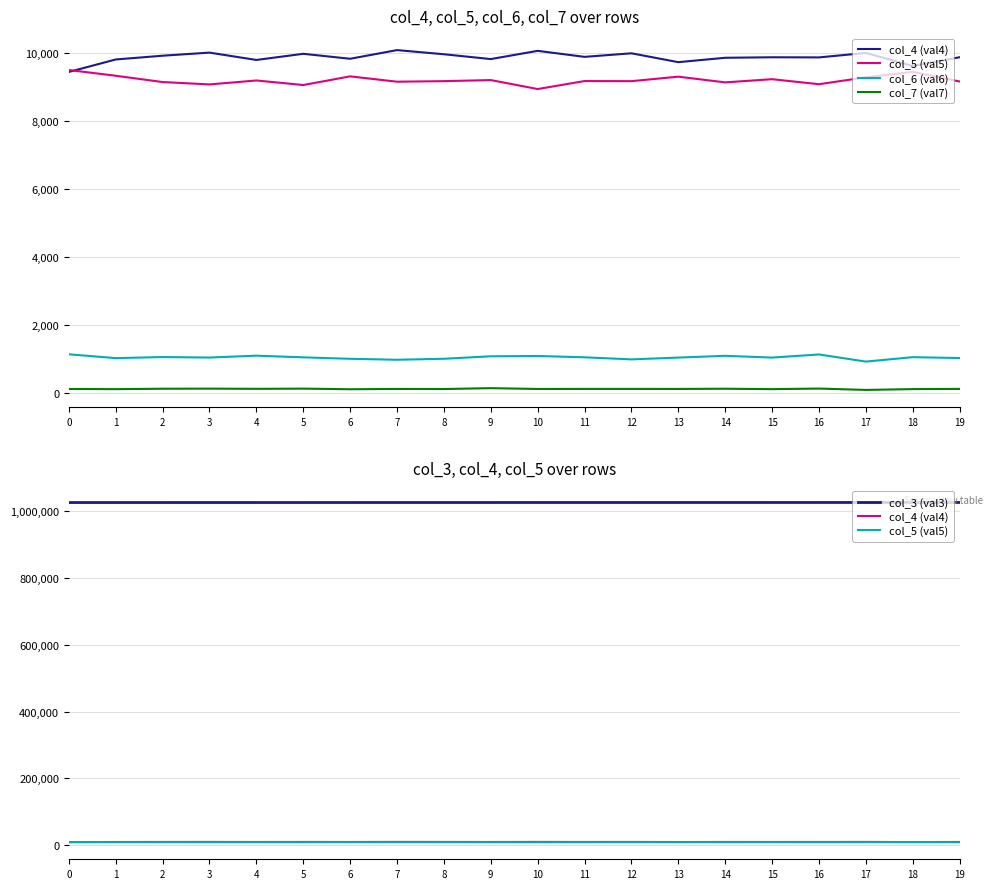

List the labels in order of col_3 (val3) value, smallest first.

0, 1, 2, 3, 4, 5, 6, 7, 8, 9, 10, 11, 12, 13, 14, 15, 16, 17, 18, 19